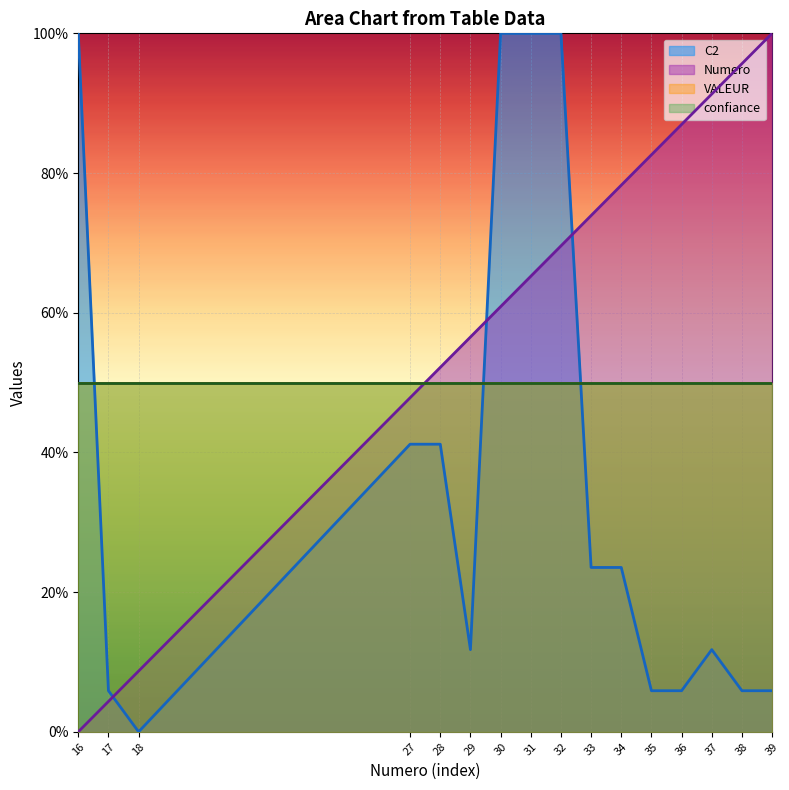

True or false: C2 has a value of 23.5 at 34.

True